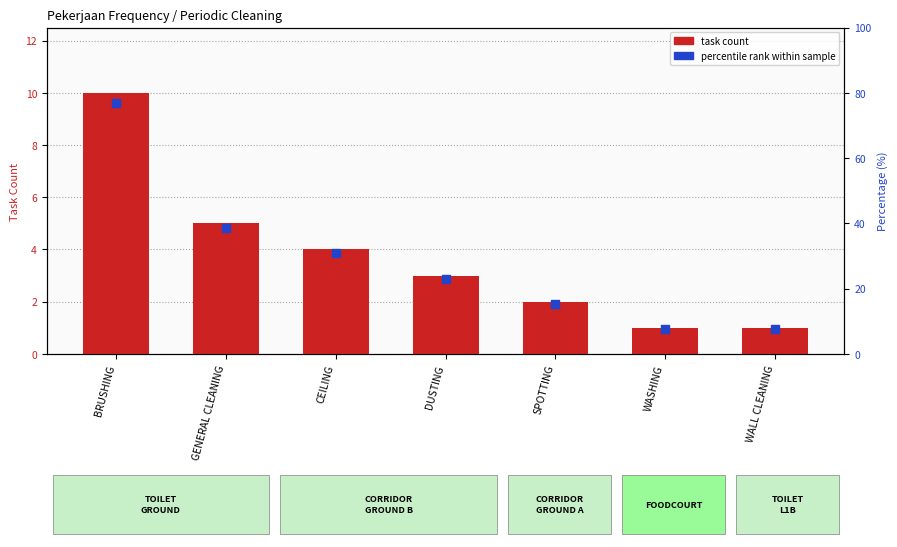

Which series reaches the maximum Y coordinate?

percentile rank within sample